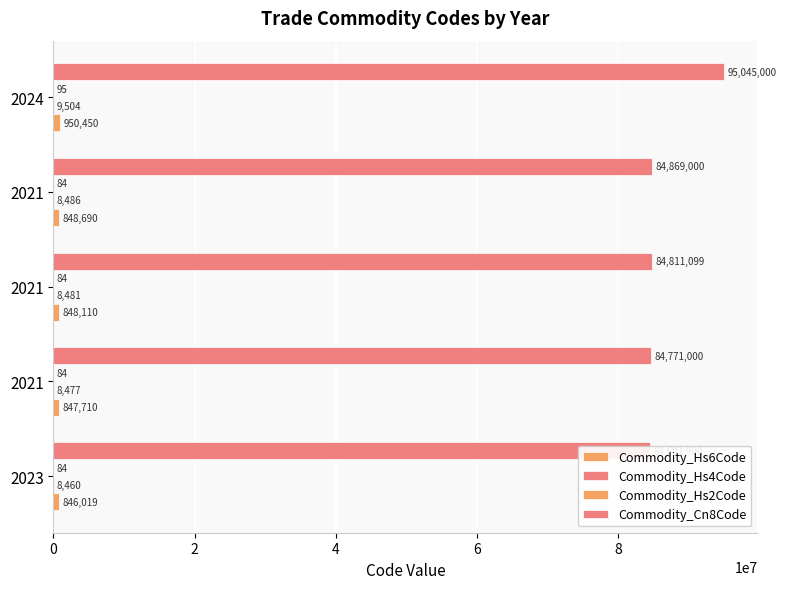

Which series has the largest range (max minus min)?

Commodity_Cn8Code